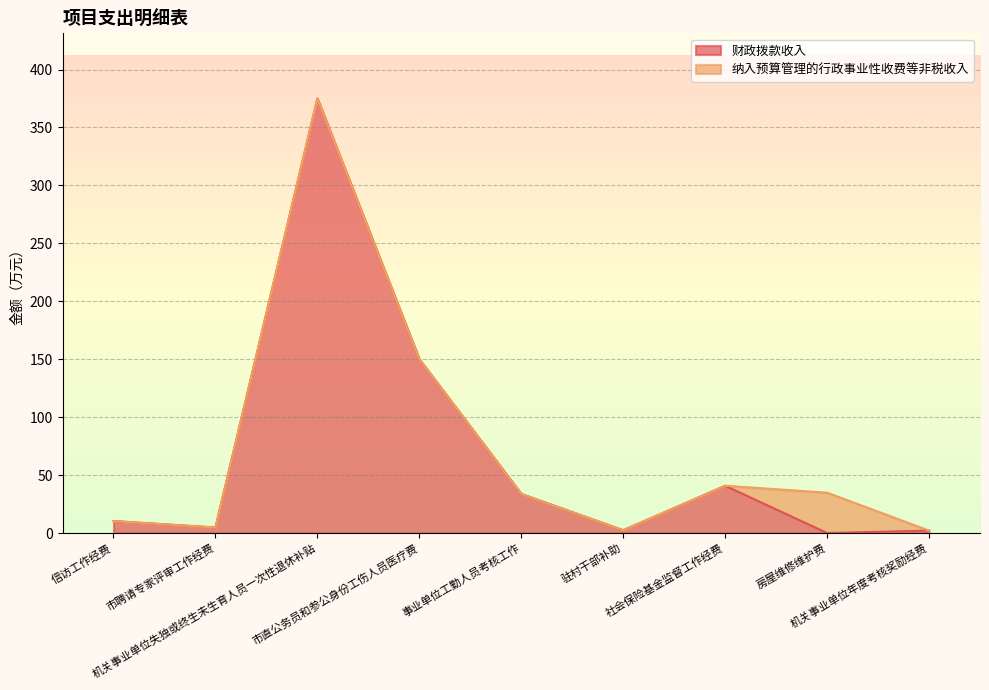

At which category does the chart reach its peak across all series?

机关事业单位失独或终生未生育人员一次性退休补贴